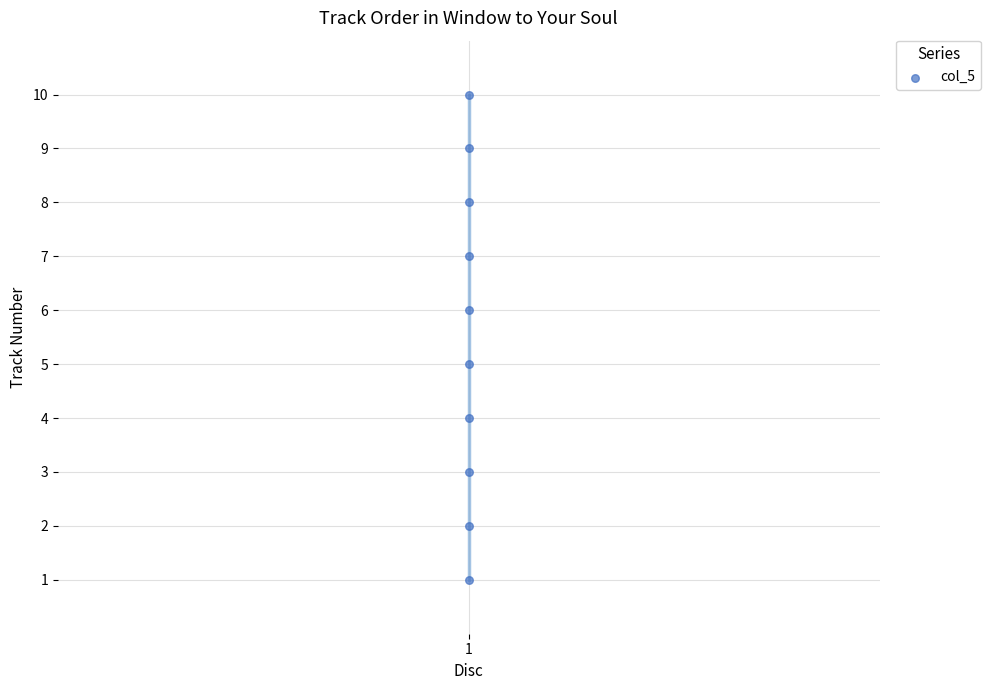

What is the average Y value?

6